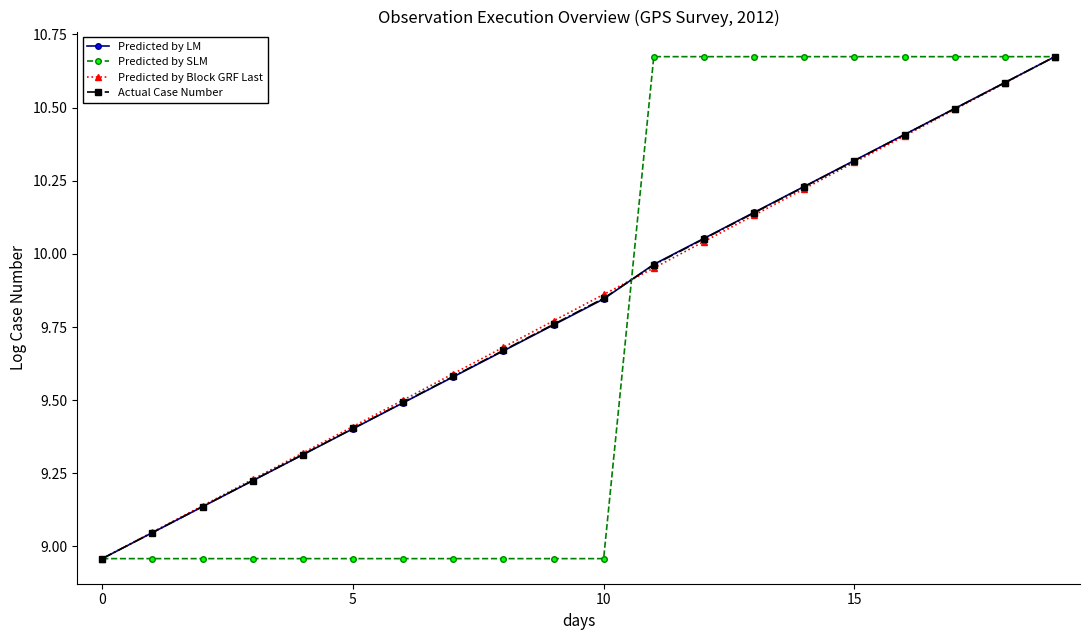

True or false: Predicted by Block GRF Last has more than 1 points higher than both neighbors.

False